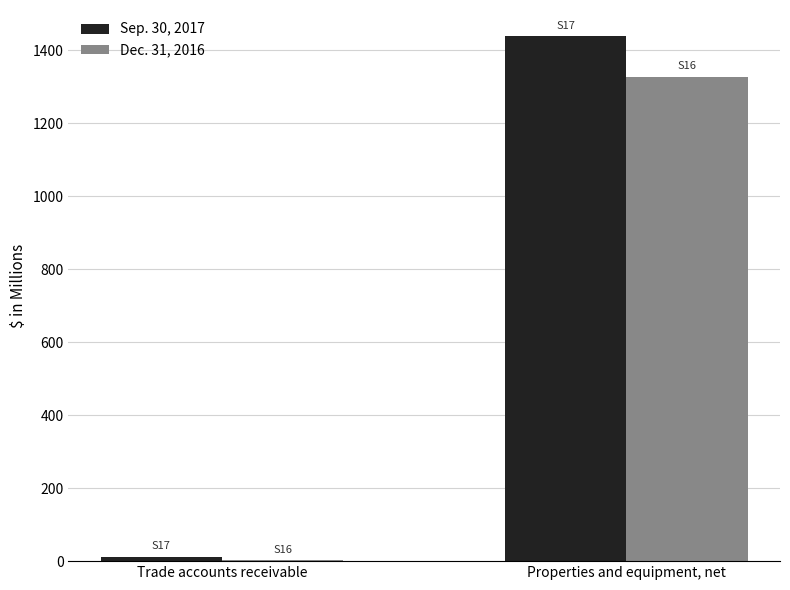

True or false: Sep. 30, 2017 has a value of 2173.1 at Properties and equipment, net.

False